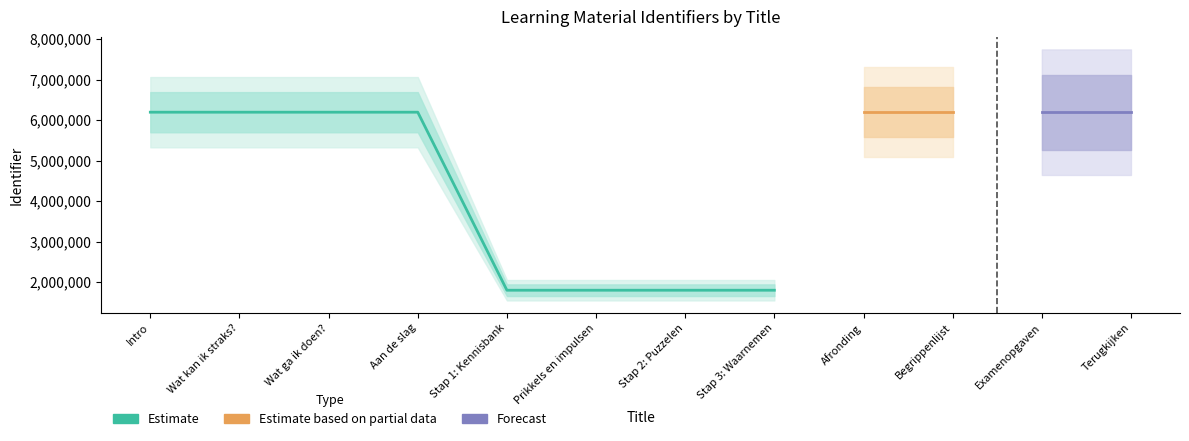

List the labels in order of value, largest first.

Terugkijken, Examenopgaven, Begrippenlijst, Afronding, Aan de slag, Wat ga ik doen?, Wat kan ik straks?, Intro, Stap 3: Waarnemen, Stap 2: Puzzelen, Prikkels en impulsen, Stap 1: Kennisbank